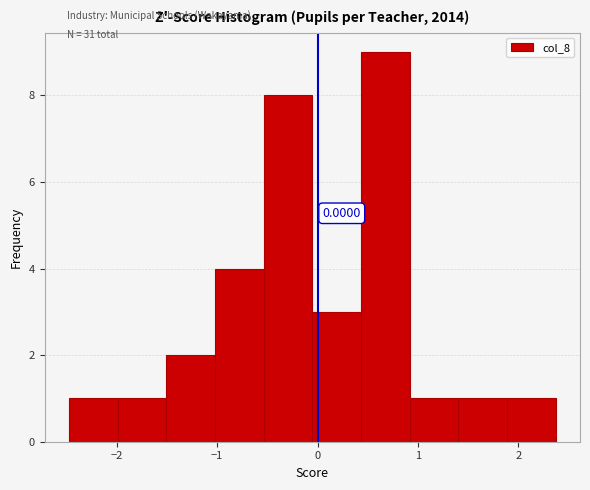

Which range on the x-axis has the tallest bar?

0.4 to 0.9